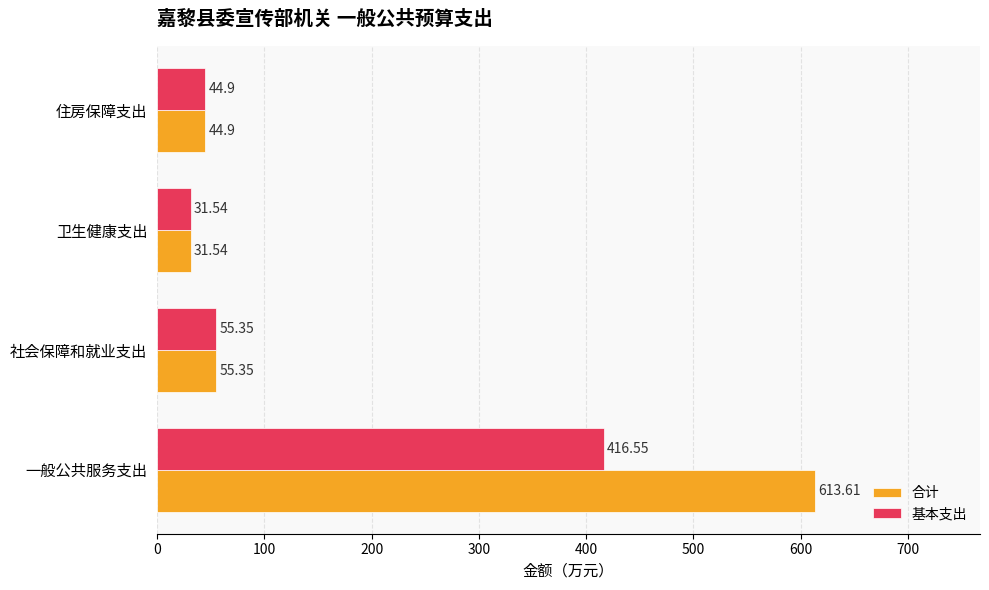

What is the minimum value for 基本支出?

31.5